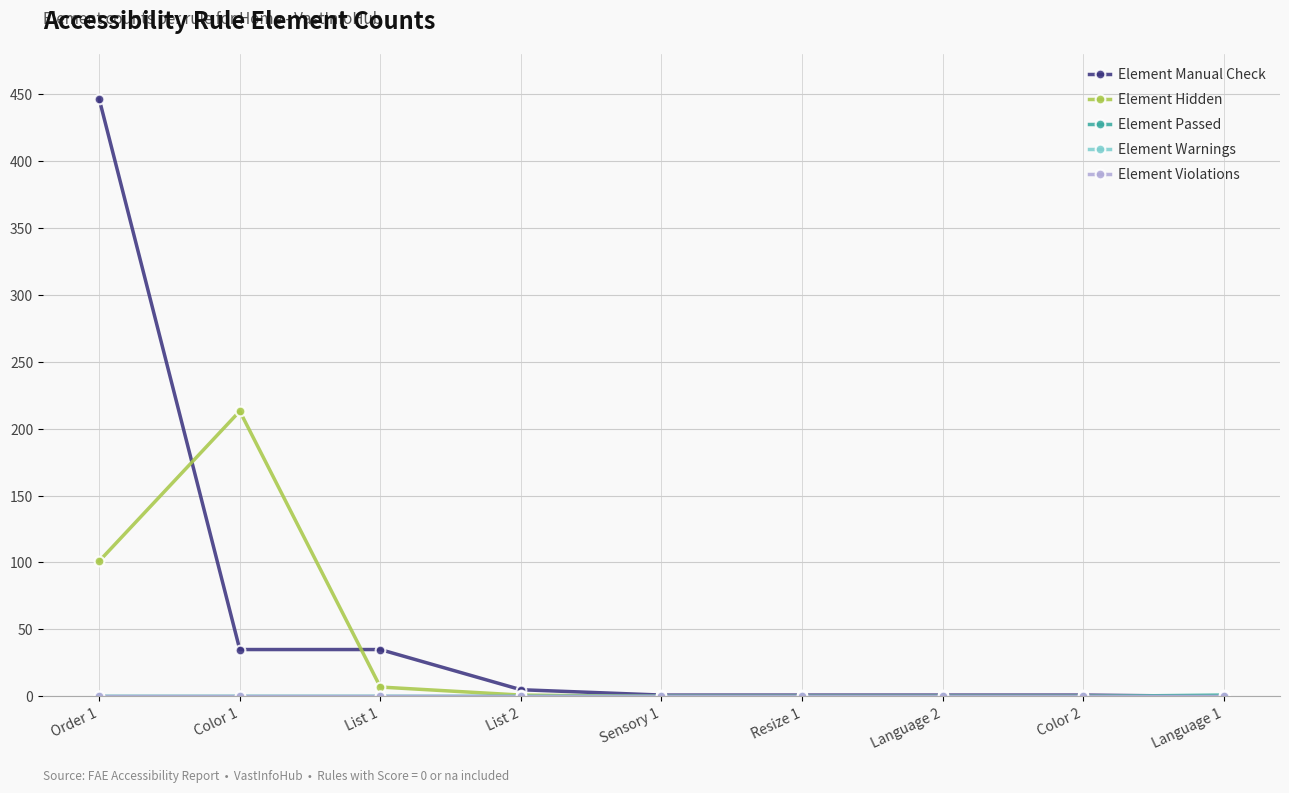

Is this an area chart (filled region under the line)?

No